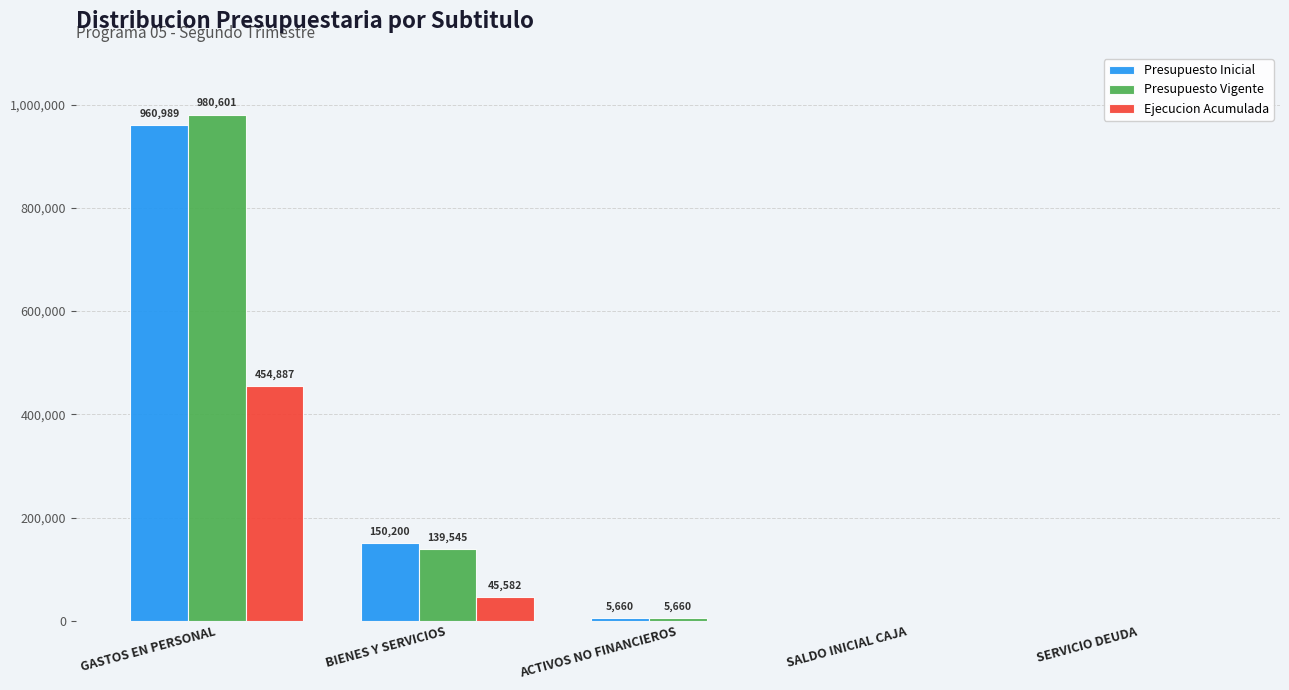

What is the spread (max minus min) of values at GASTOS EN PERSONAL?

525714